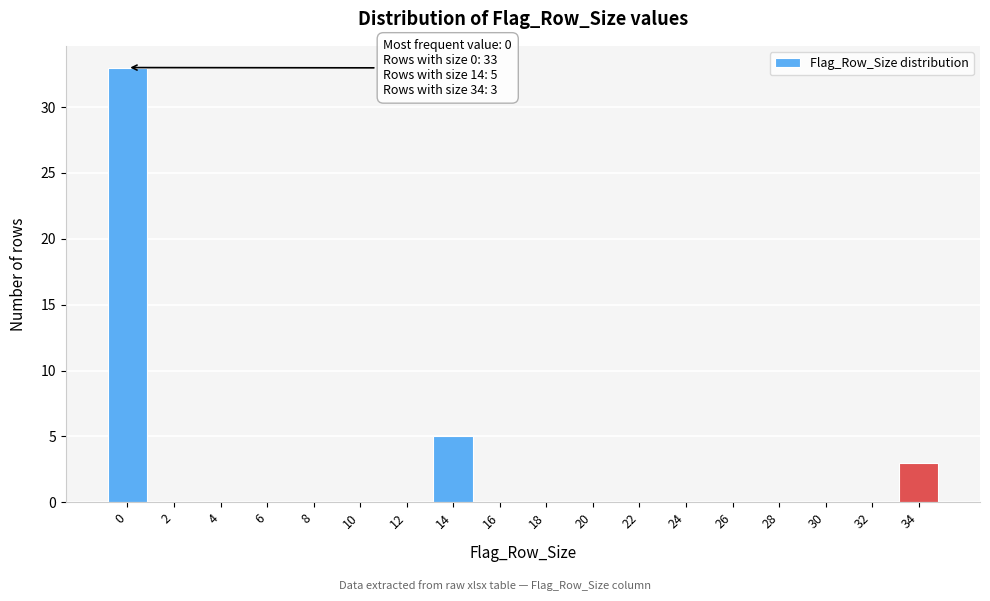

Reading left to right, list all the values displayed in this chart.

0=33	2=0	4=0	6=0	8=0	10=0	12=0	14=5	16=0	18=0	20=0	22=0	24=0	26=0	28=0	30=0	32=0	34=3